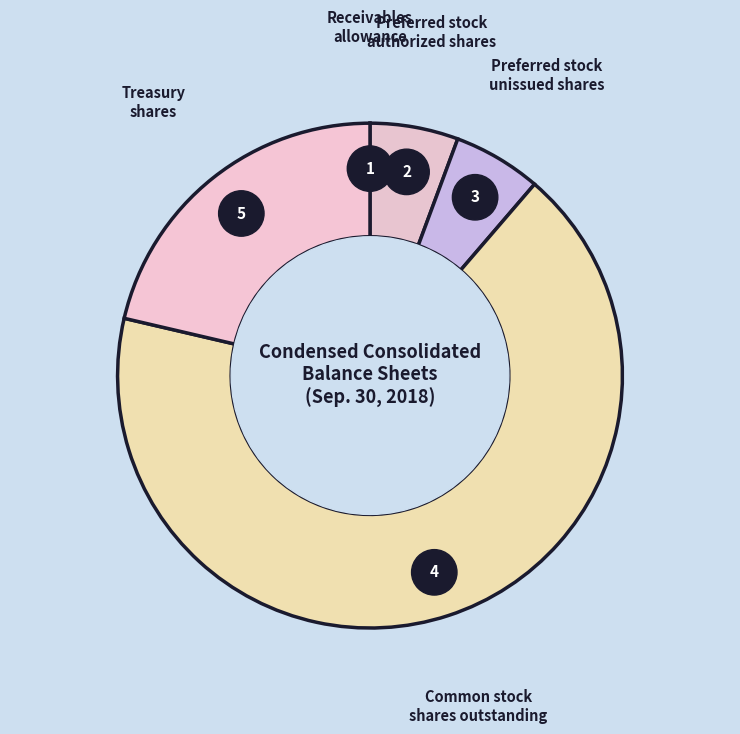

Which category has the smallest portion of the pie?

Receivables
allowance